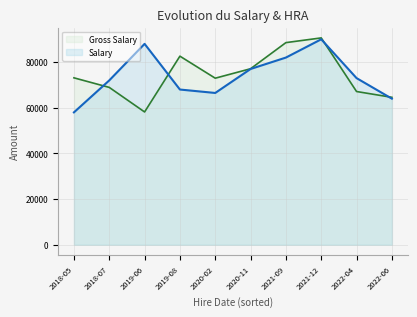

At which category is the sum across all series the highest?

2021-12